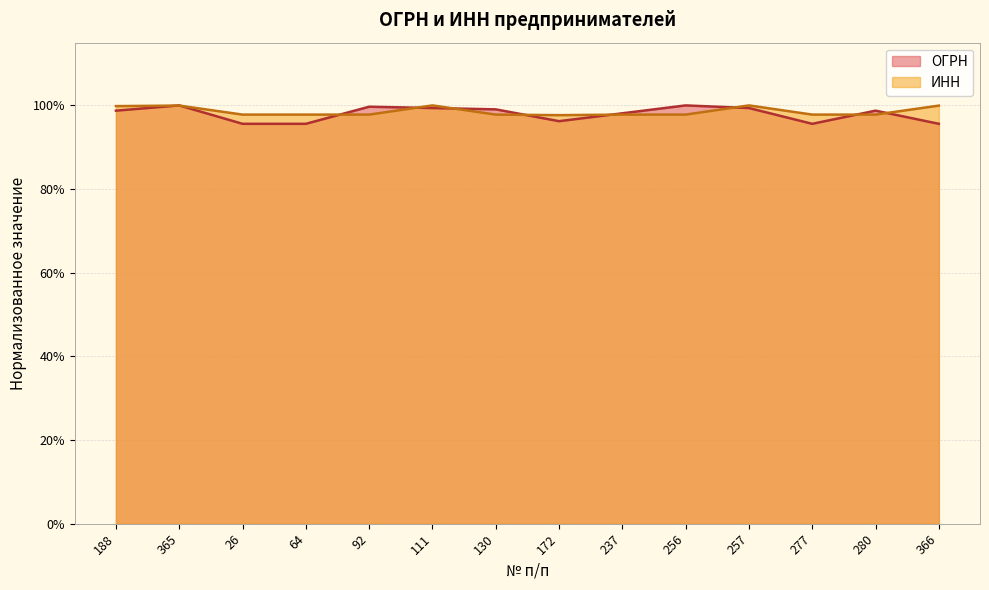

List the labels in order of ИНН value, smallest first.

172, 277, 26, 237, 130, 92, 64, 256, 280, 188, 366, 365, 257, 111